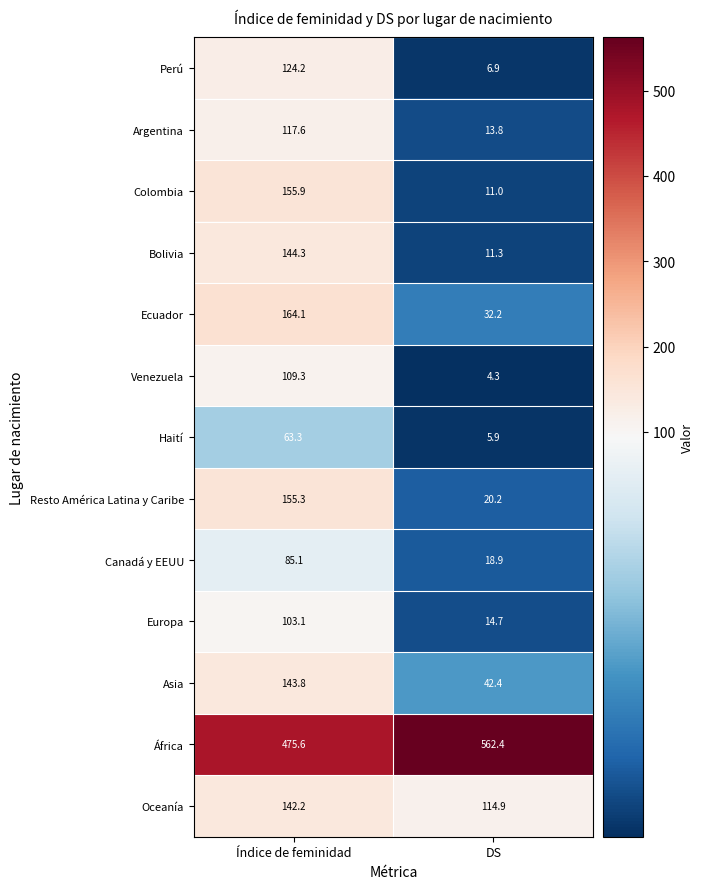

Reading left to right, list all the values displayed in this chart.

Perú: 124.2	6.9
Argentina: 117.6	13.8
Colombia: 155.9	11.0
Bolivia: 144.3	11.3
Ecuador: 164.1	32.2
Venezuela: 109.3	4.3
Haití: 63.3	5.9
Resto América Latina y Caribe: 155.3	20.2
Canadá y EEUU: 85.1	18.9
Europa: 103.1	14.7
Asia: 143.8	42.4
África: 475.6	562.4
Oceanía: 142.2	114.9